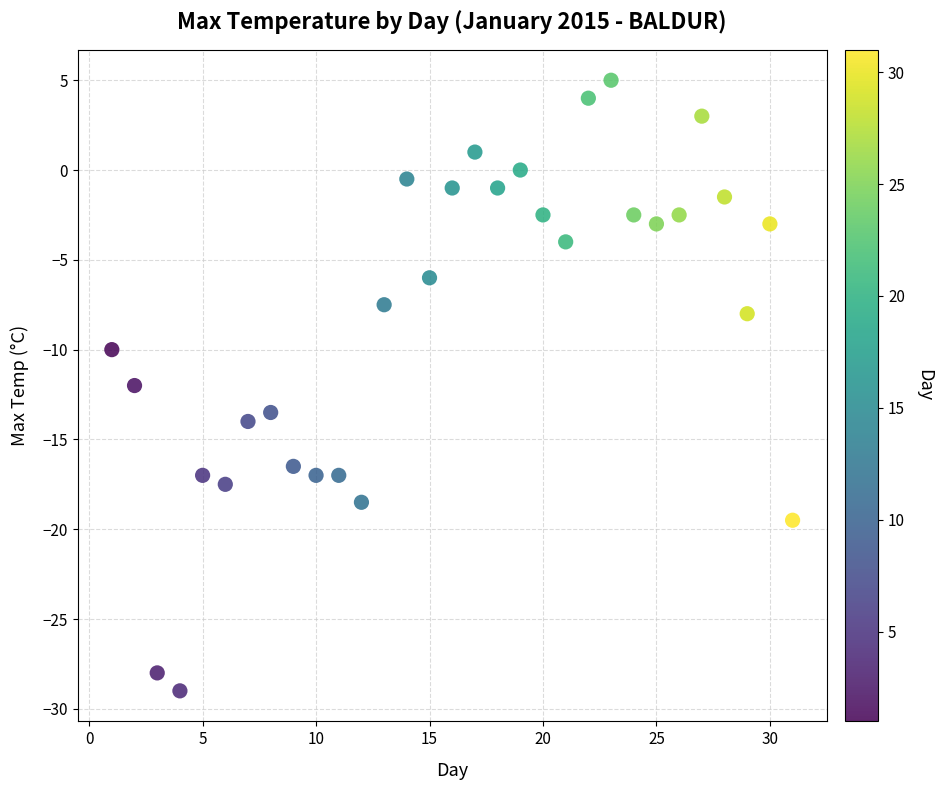

What is the range of X values (max minus min)?

30.0